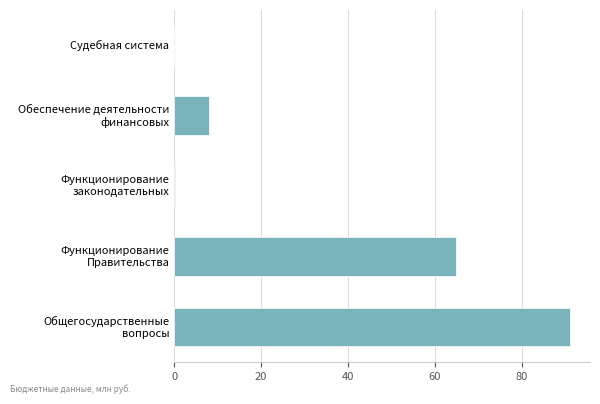

What is the sum of all values?

164.4